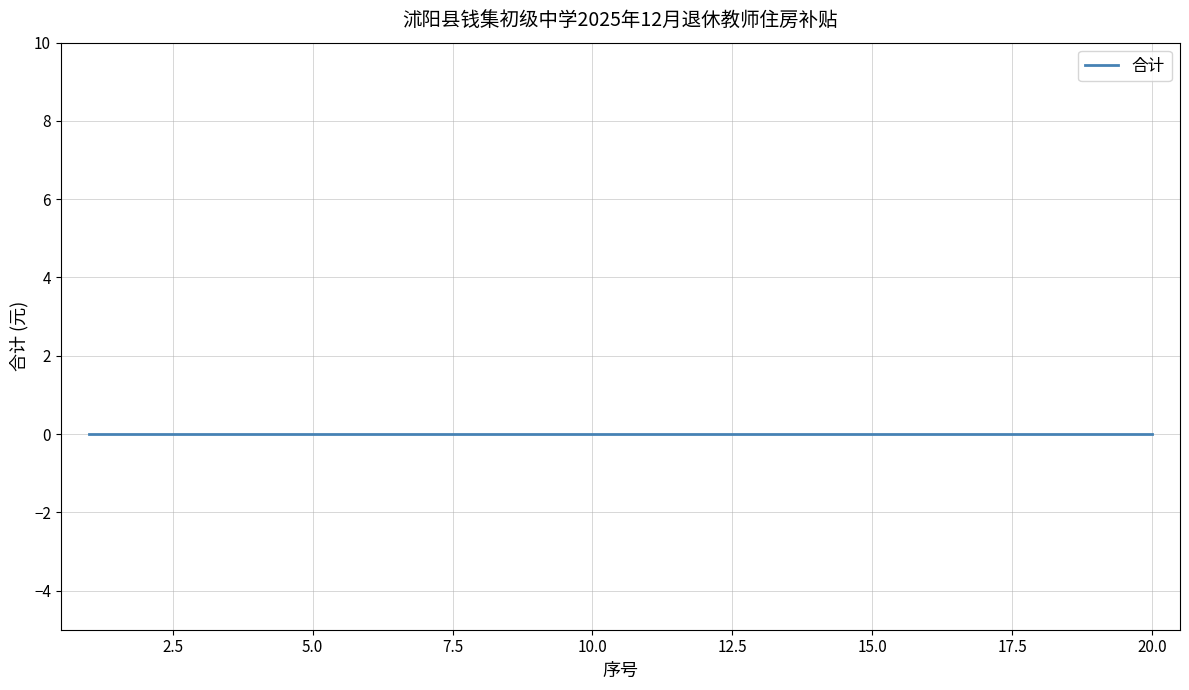

What is the difference between the 序号 values at 10 and 8?

2